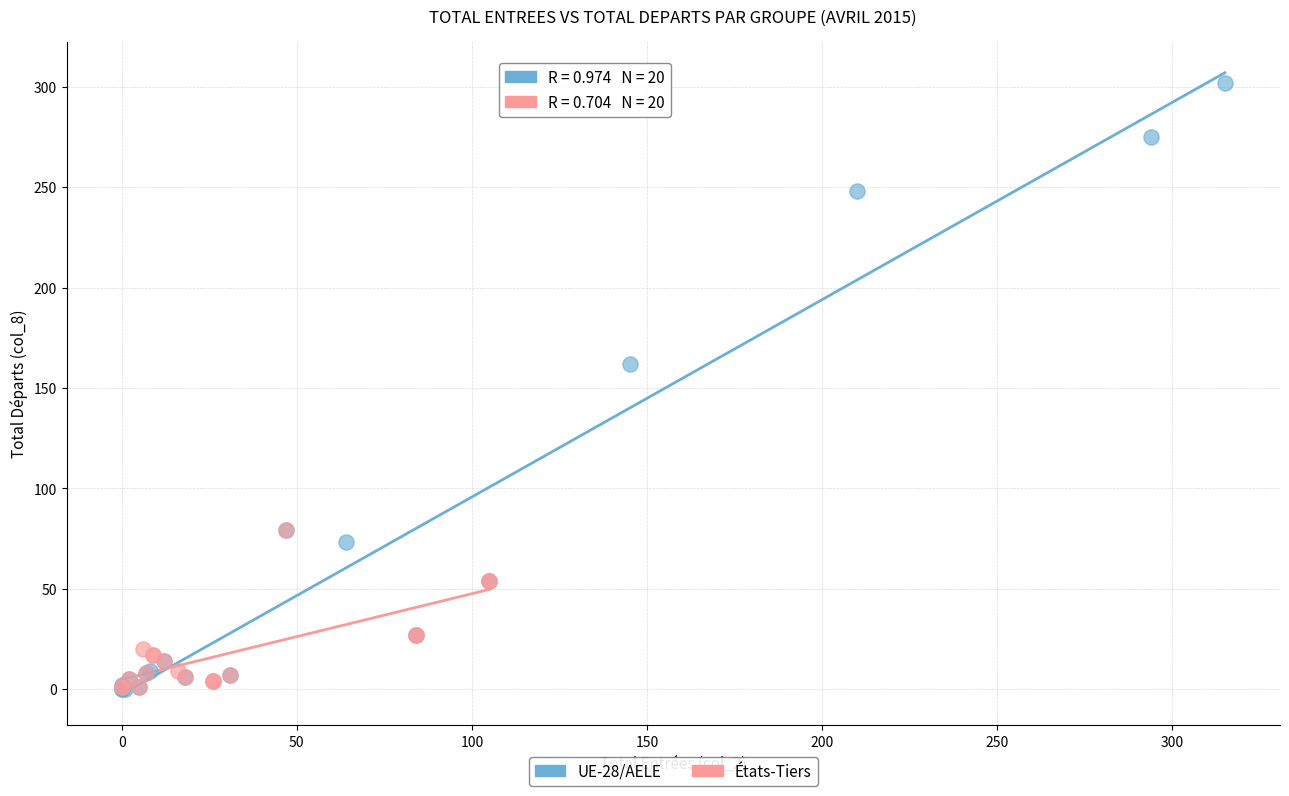

Which series contains the highest Y value?

UE-28/AELE